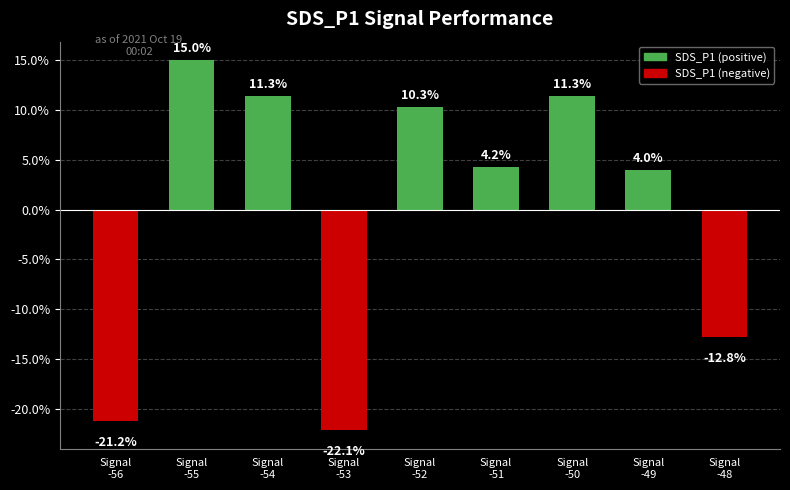

How many negative values are there?

3